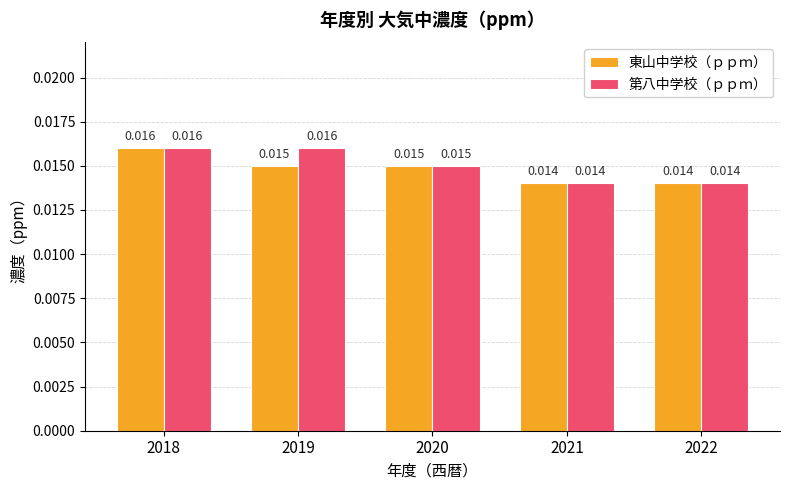

Is the value of 東山中学校（ｐｐｍ） at 2021 greater than the value of 第八中学校（ｐｐｍ） at 2019?

No